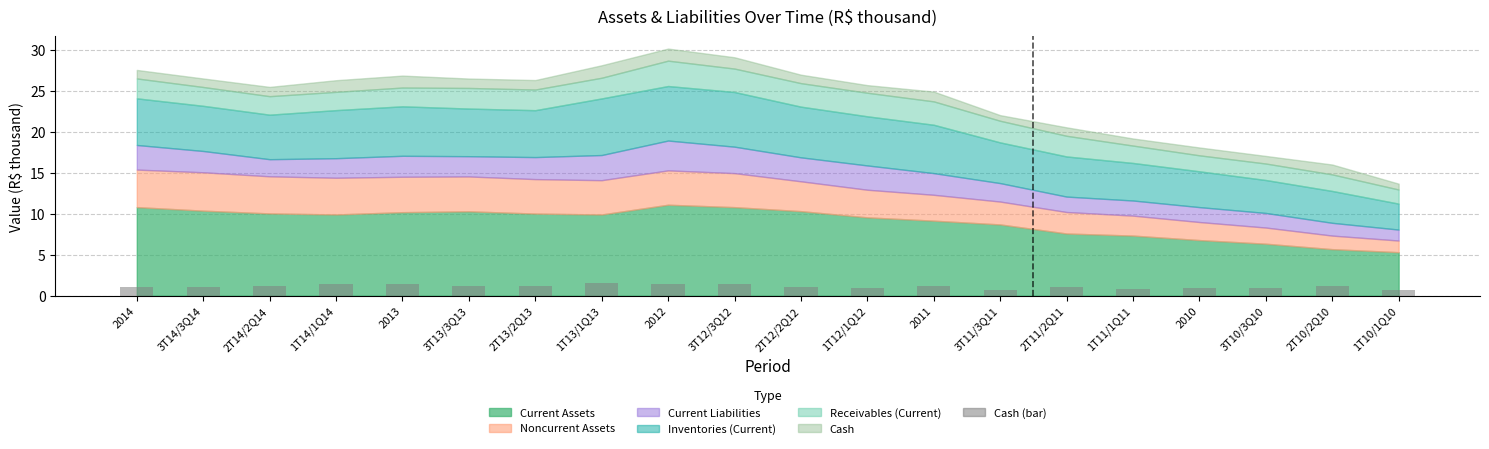

What is the sum of the values at 2012 and 2013?

2.9